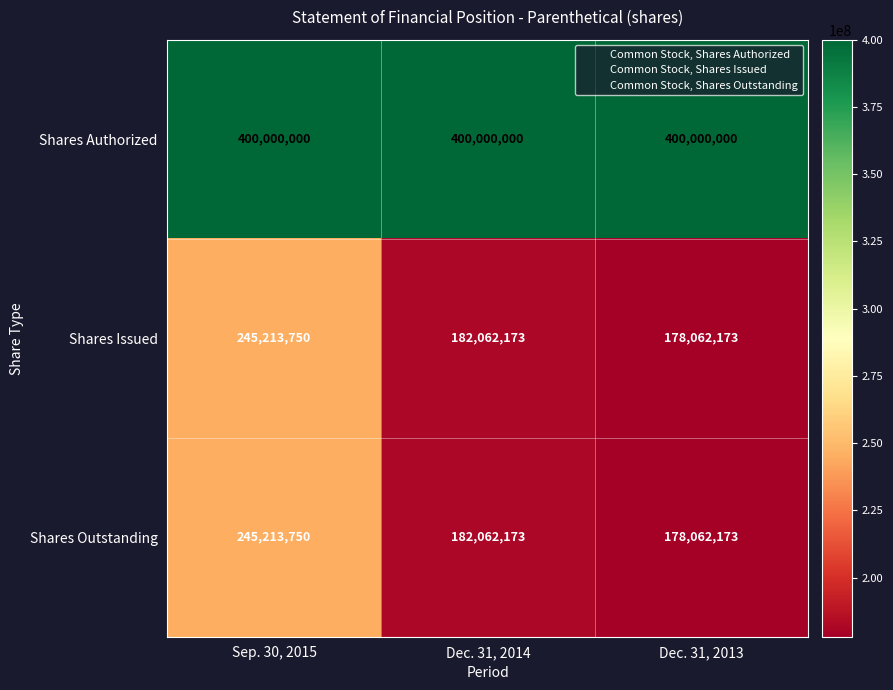

At which category does the chart reach its minimum across all series?

Dec. 31, 2013